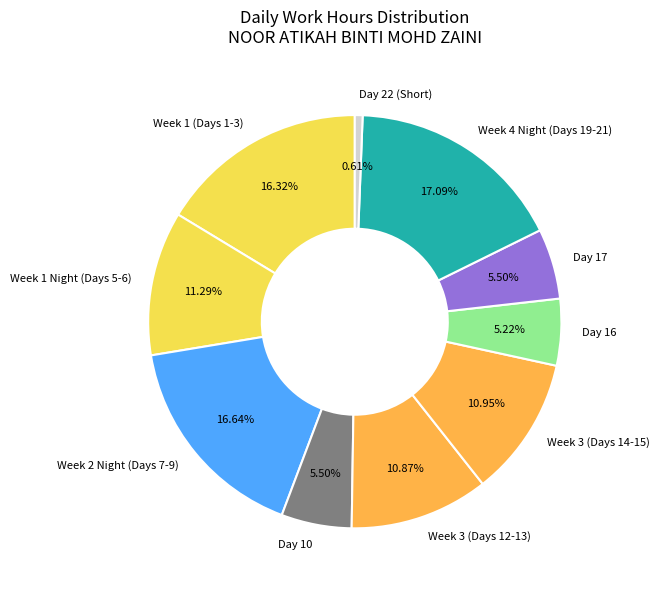

Is there a majority slice in this chart?

No